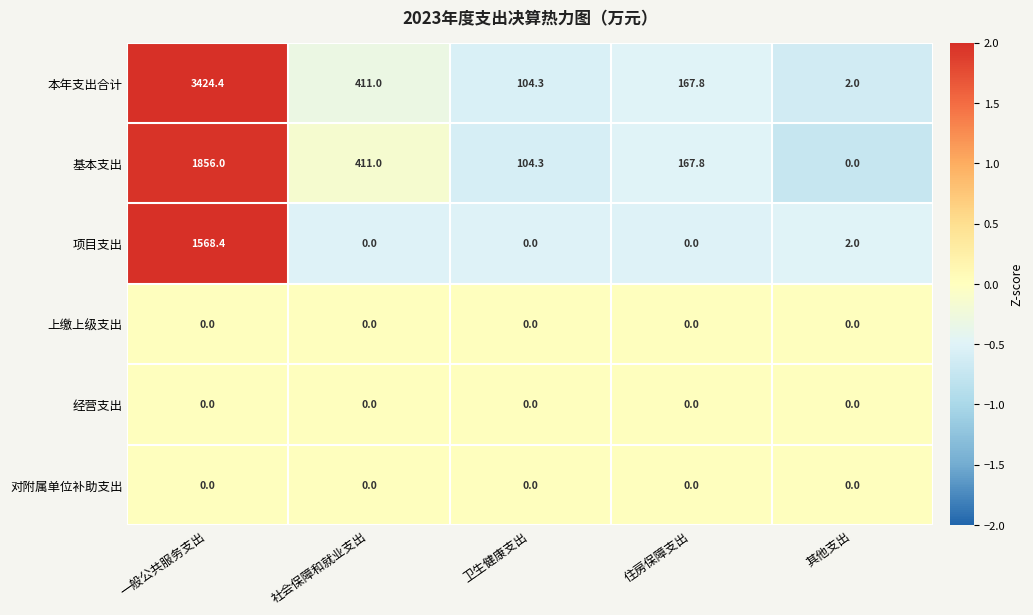

Where is 基本支出 nearest to the value 928?

社会保障和就业支出